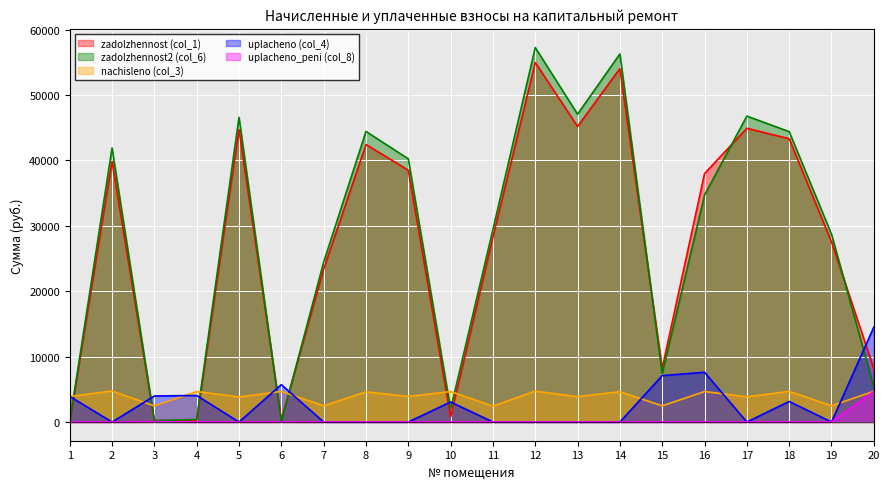

What are all the series names shown in the legend?

zadolzhennost (col_1), zadolzhennost2 (col_6), nachisleno (col_3), uplacheno (col_4), uplacheno_peni (col_8)